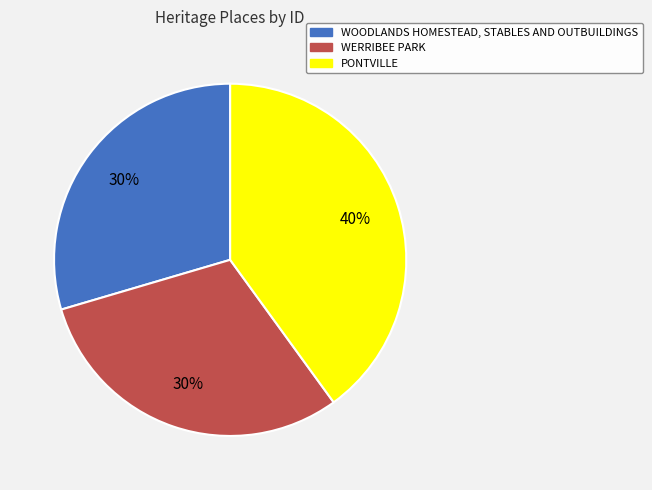

To the nearest percent, what is the combined percentage of PONTVILLE and WOODLANDS HOMESTEAD, STABLES AND OUTBUILDINGS?

70%